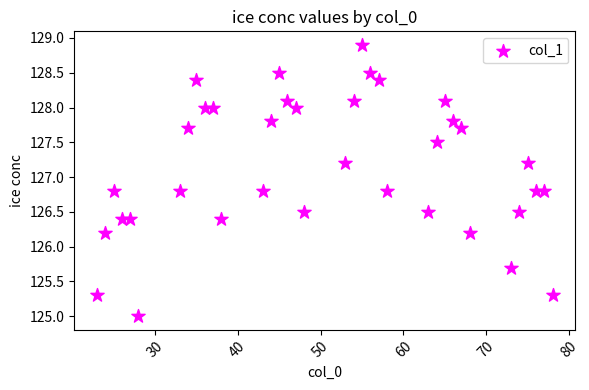

What is the range of X values (max minus min)?

55.0